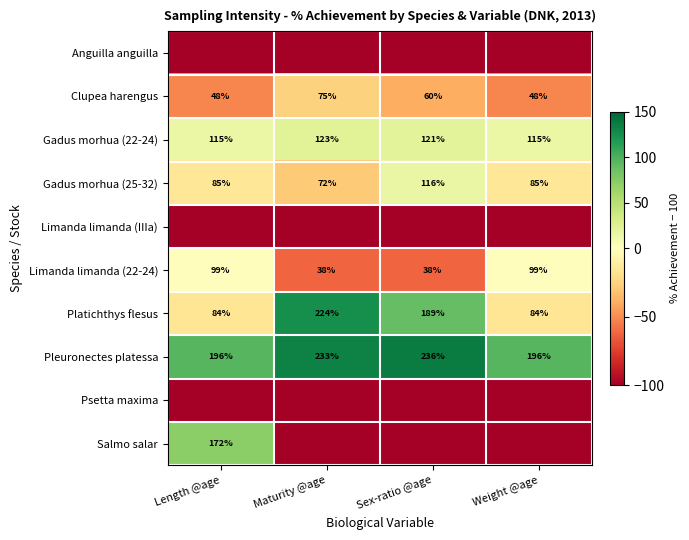

The value of Limanda limanda (22-24) at Weight @age is 99. True or false?

True